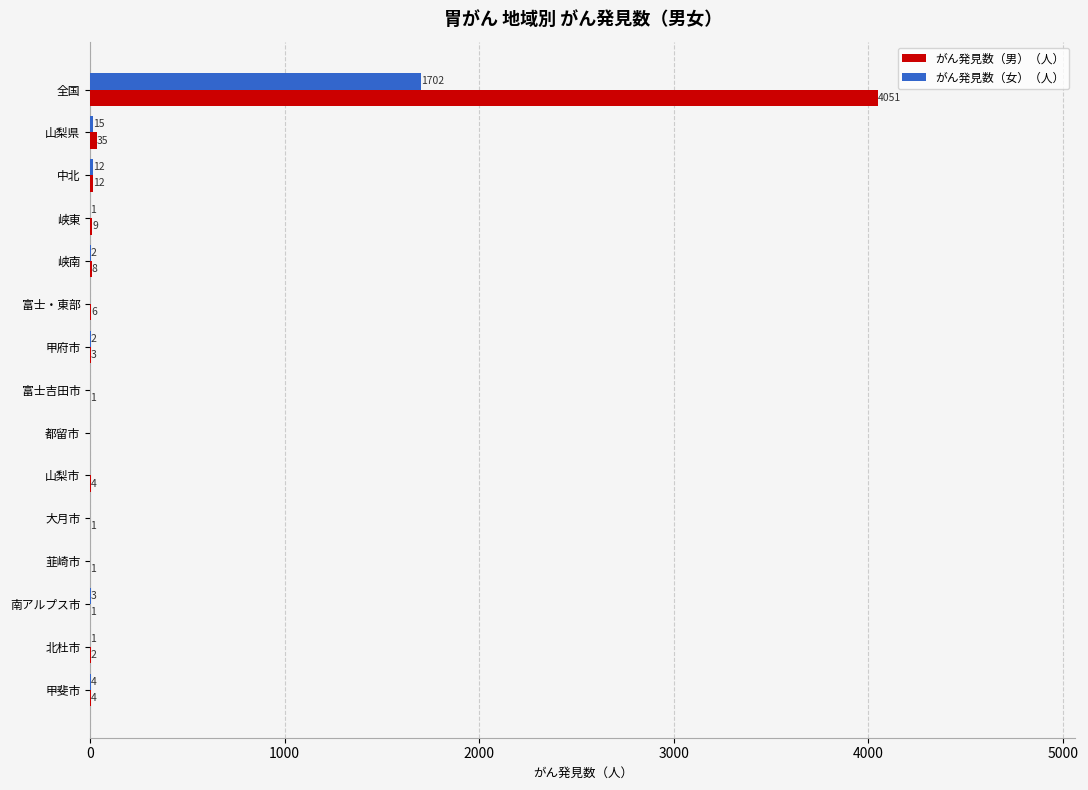

Which series changed the most between 全国 and 富士・東部?

がん発見数（男）（人）